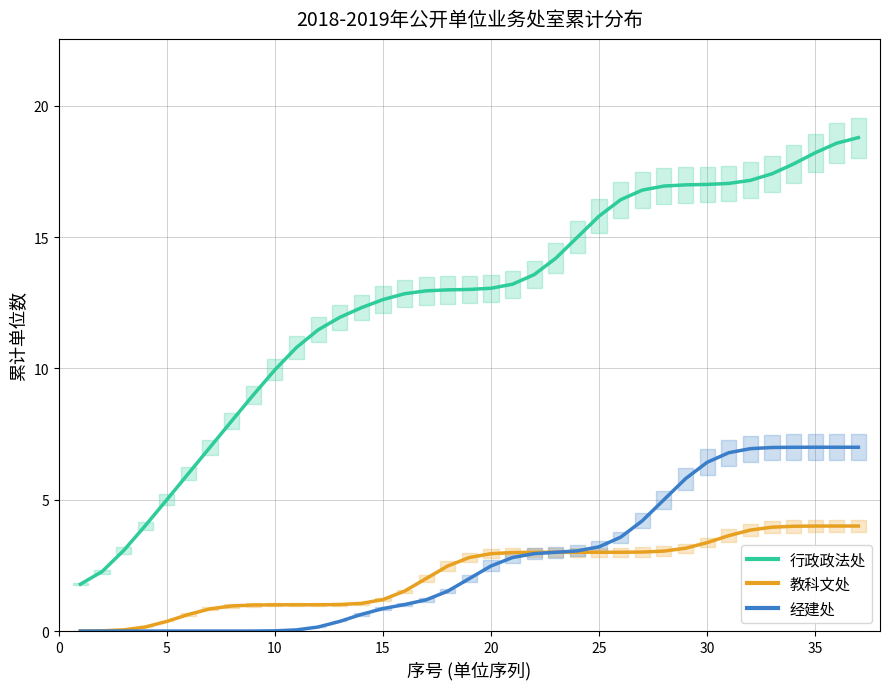

Which series has the largest total across all categories?

行政政法处